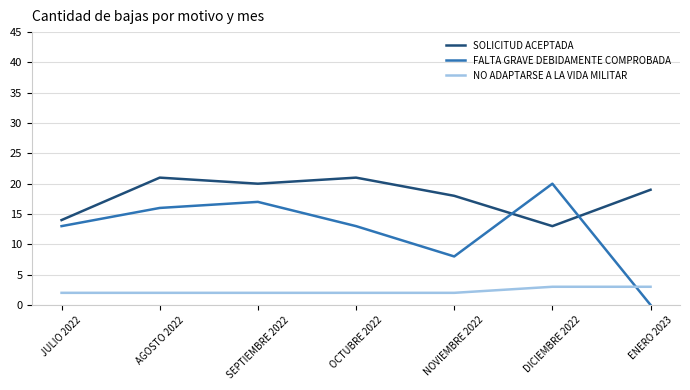

What position from the left is AGOSTO 2022?

2